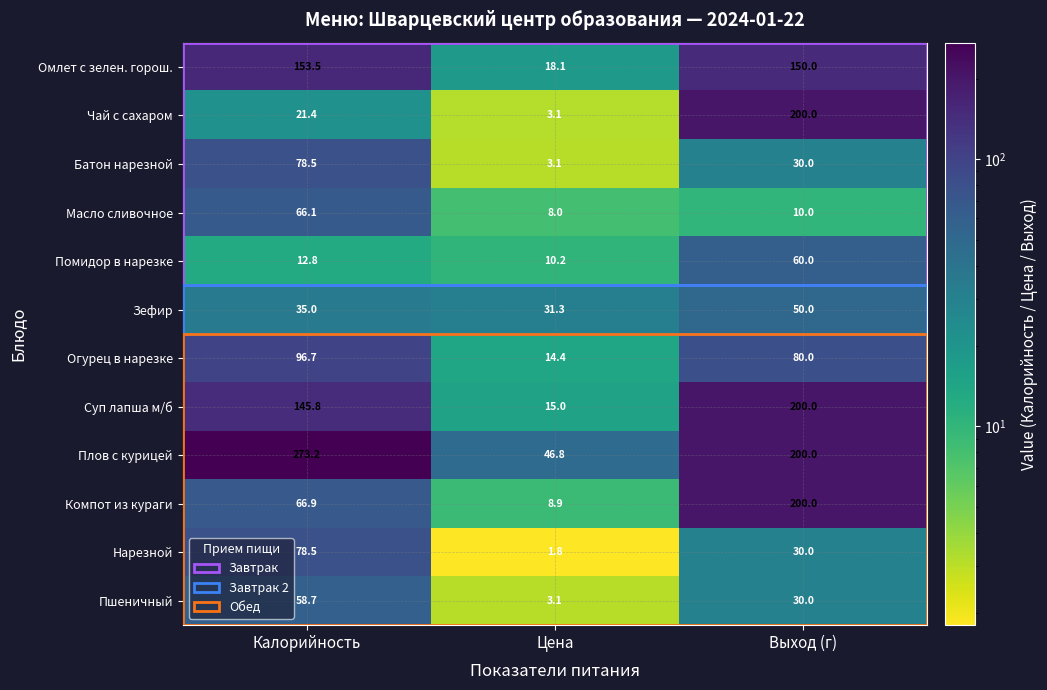

Where is Батон нарезной nearest to the value 40?

Выход (г)